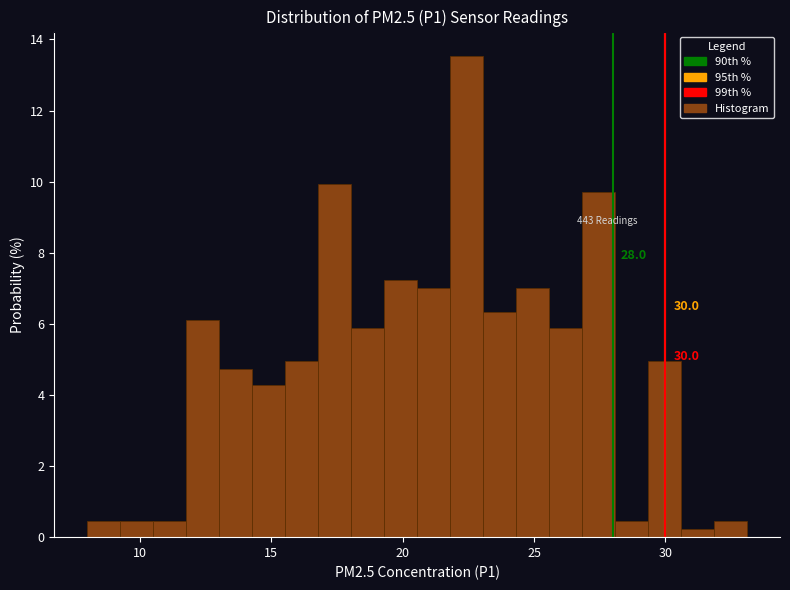

Read against the x-axis, roughly where is the centre of the tallest bar?

22.5